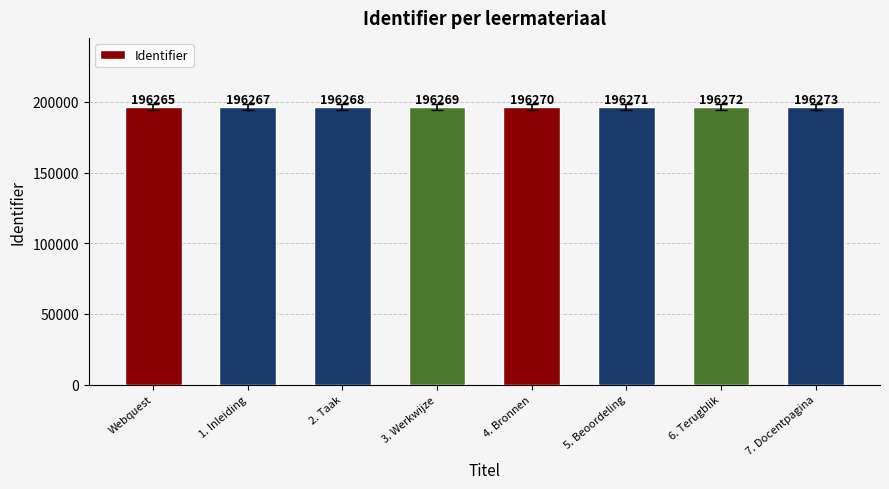

What is the maximum value shown in the chart?

196273